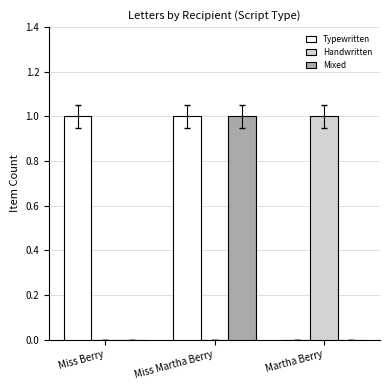

Reading left to right, extract all data points from this chart.

Typewritten: 1	1	0
Handwritten: 0	0	1
Mixed: 0	1	0